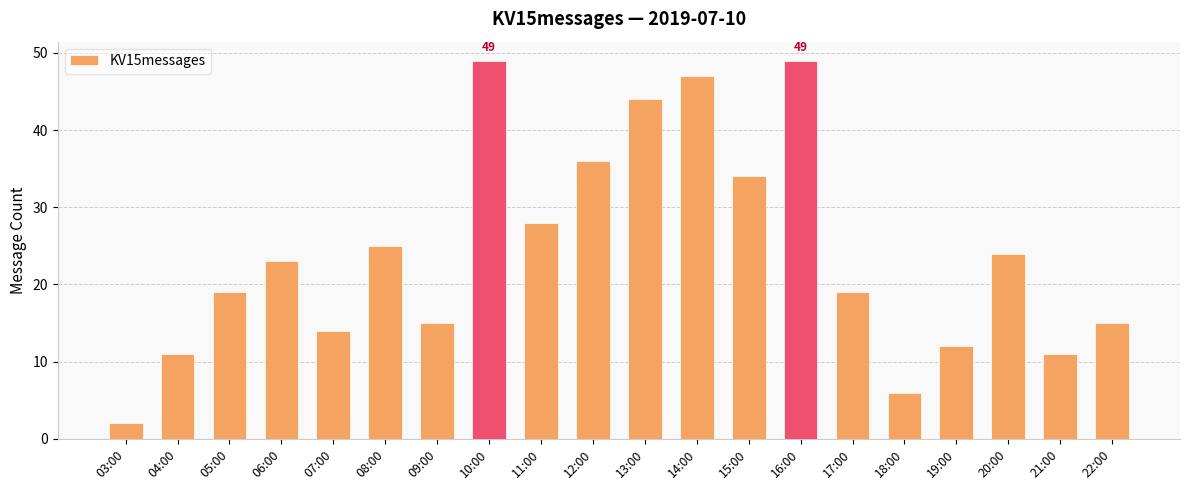

What is the label of the 14th bar from the left?

16:00